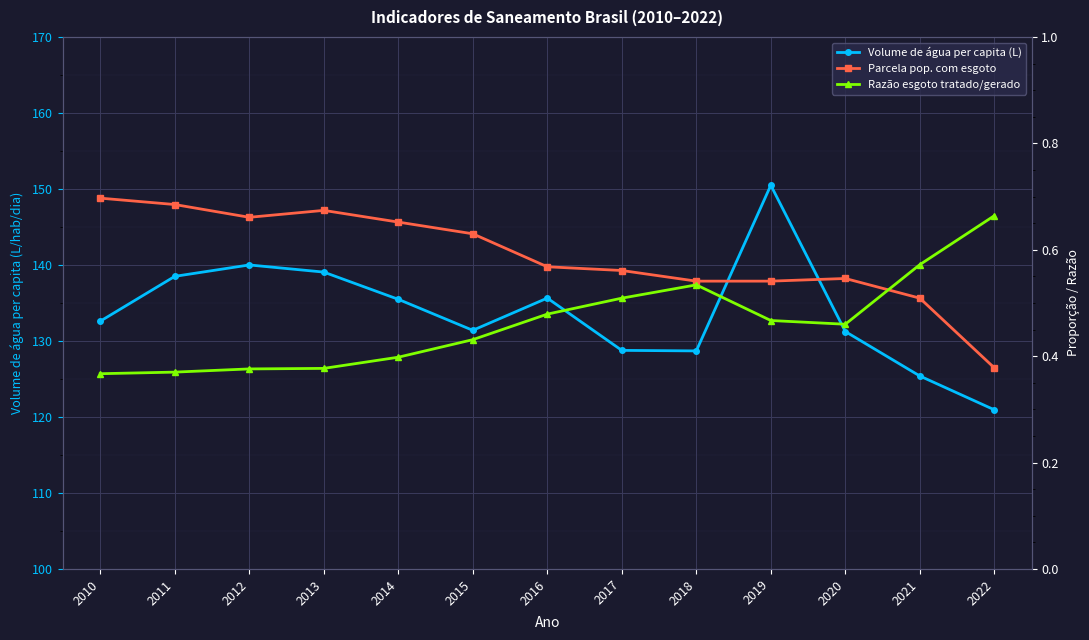

Reading right to left, extract all data points from this chart.

Volume de água per capita (L): 120.9	125.4	131.2	150.5	128.7	128.8	135.6	131.4	135.5	139.1	140.0	138.5	132.6
Parcela pop. com esgoto: 0.4	0.5	0.5	0.5	0.5	0.6	0.6	0.6	0.7	0.7	0.7	0.7	0.7
Razão esgoto tratado/gerado: 0.7	0.6	0.5	0.5	0.5	0.5	0.5	0.4	0.4	0.4	0.4	0.4	0.4